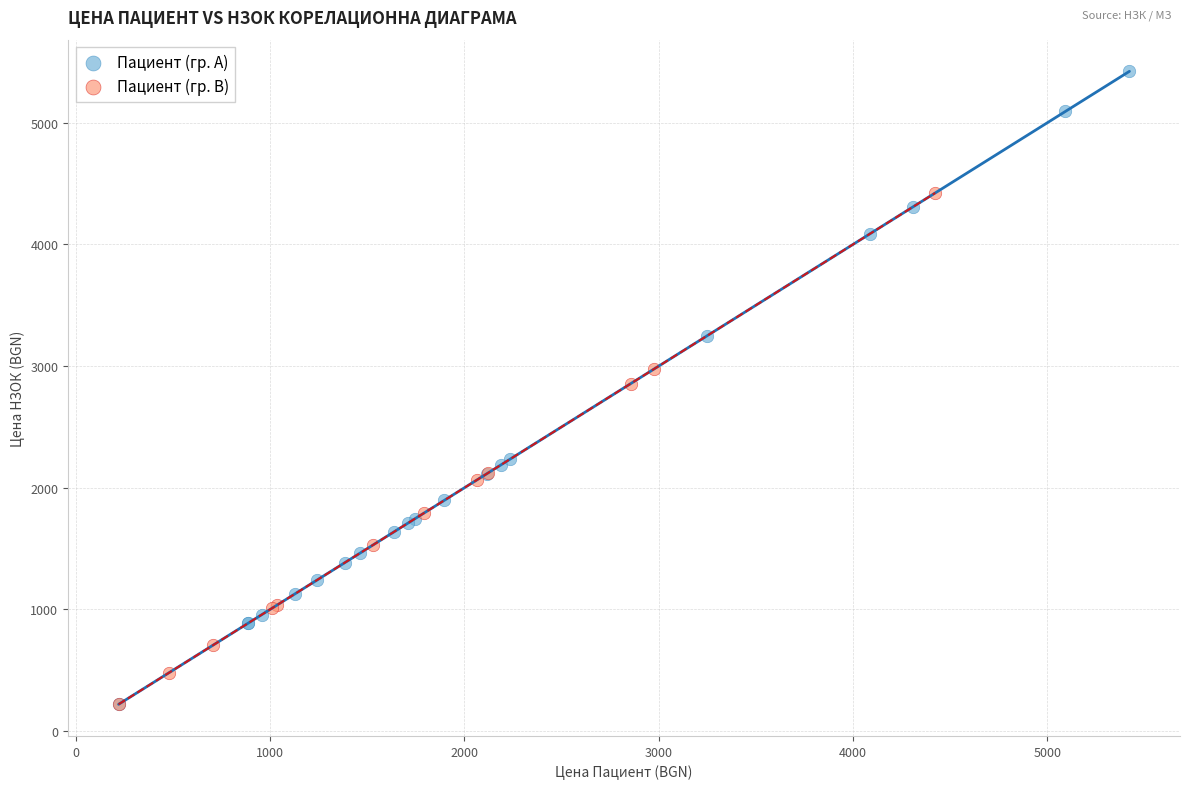

Which series has the largest Y range (max minus min)?

Пациент (гр. A)